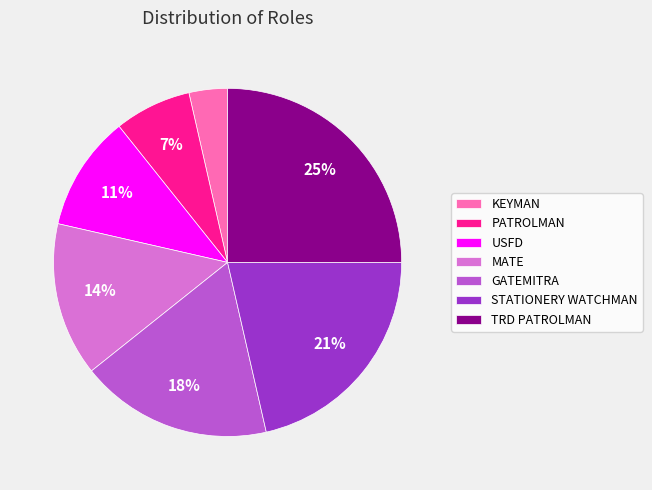

Rank the categories by value from highest to lowest.

TRD PATROLMAN, STATIONERY WATCHMAN, GATEMITRA, MATE, USFD, PATROLMAN, KEYMAN